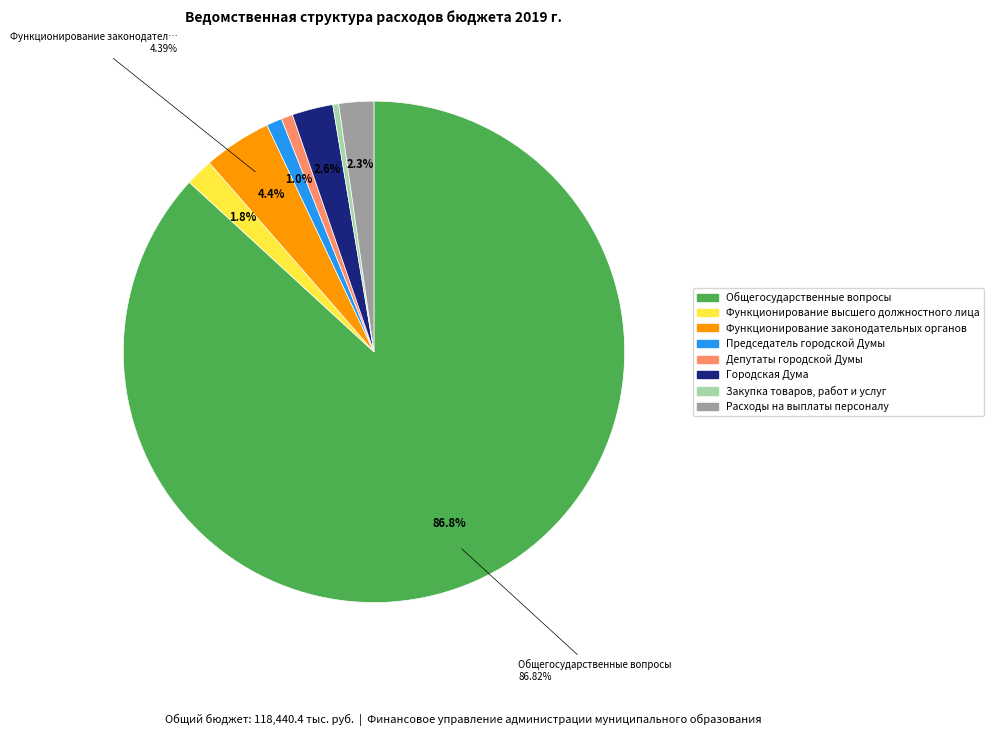

Does any single category account for the majority?

Yes